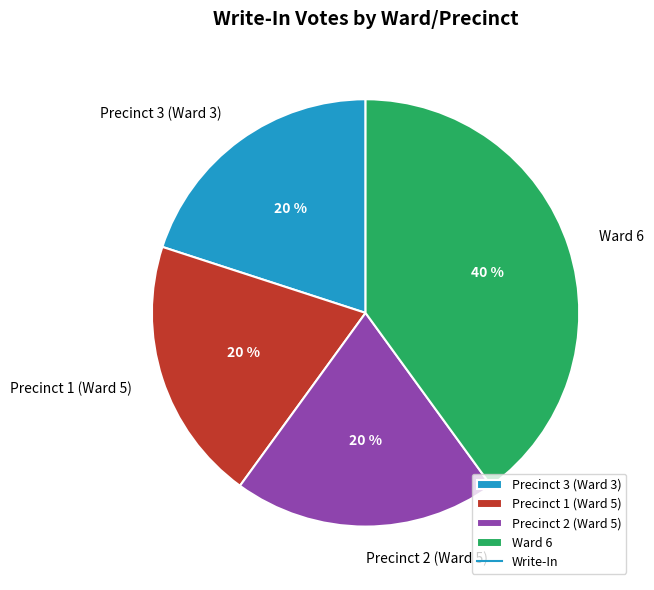

Is the sum of Precinct 3 (Ward 3) and Ward 6 greater than half?

Yes